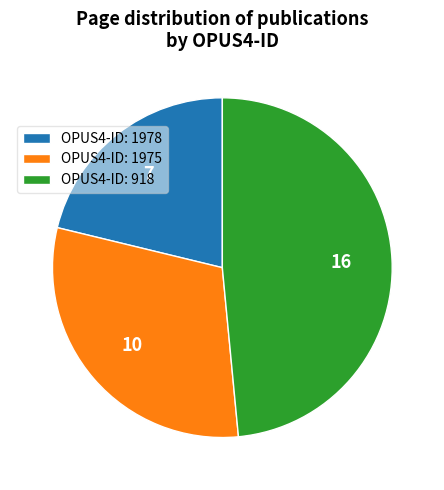

What is the ratio of the value at OPUS4-ID: 1978 to the value at OPUS4-ID: 918?

0.4